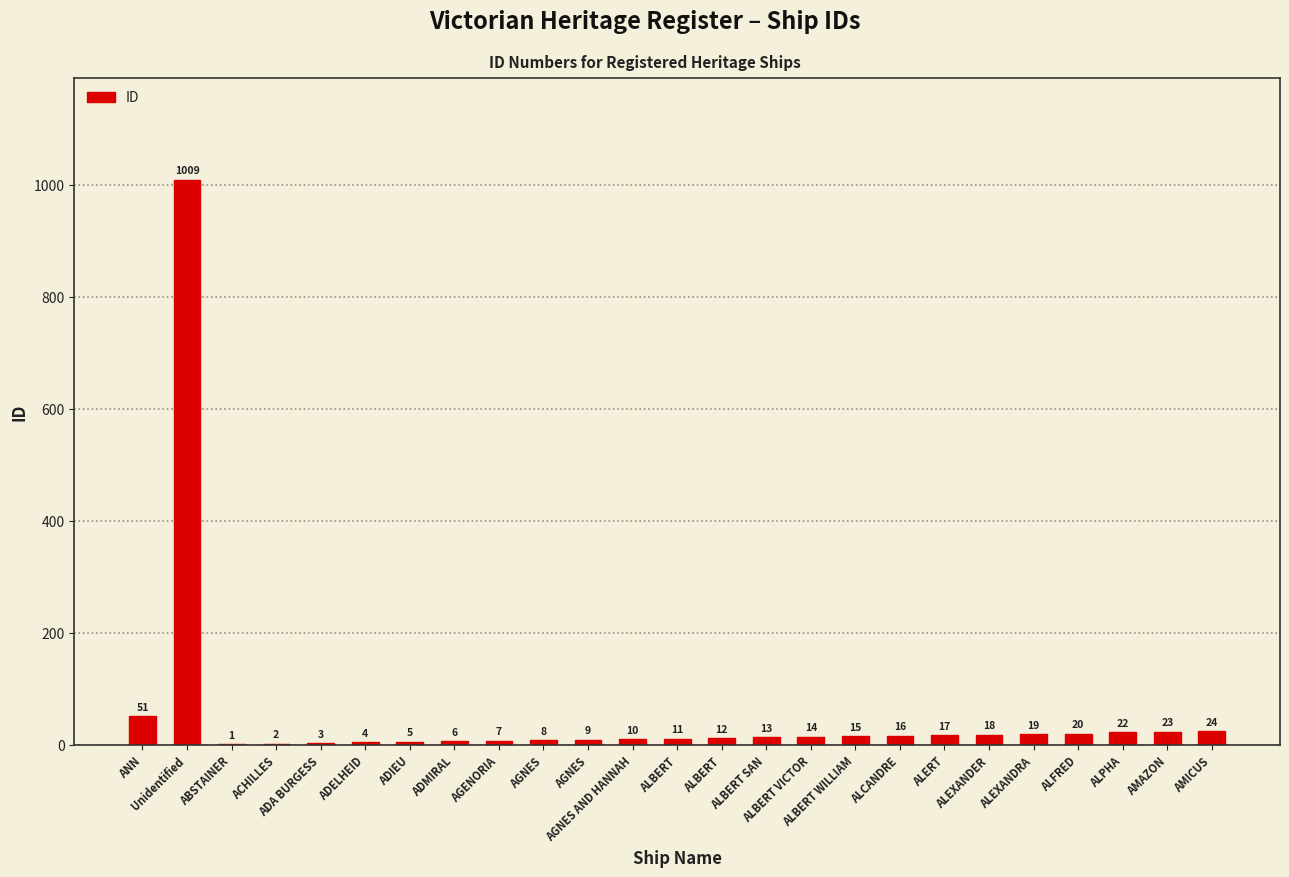

List the labels in order of value, largest first.

Unidentified, ANN, AMICUS, AMAZON, ALPHA, ALFRED, ALEXANDRA, ALEXANDER, ALERT, ALCANDRE, ALBERT WILLIAM, ALBERT VICTOR, ALBERT SAN, ALBERT, ALBERT, AGNES AND HANNAH, AGNES, AGNES, AGENORIA, ADMIRAL, ADIEU, ADELHEID, ADA BURGESS, ACHILLES, ABSTAINER